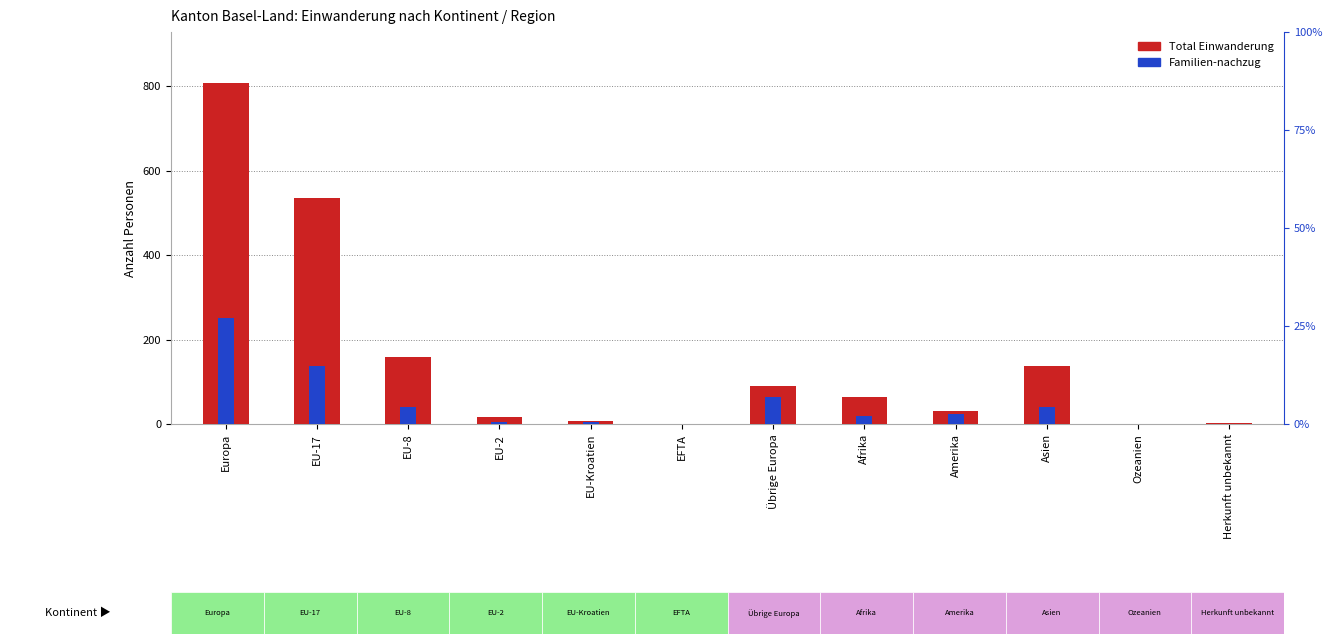

At how many categories does at least one series exceed 16?

7